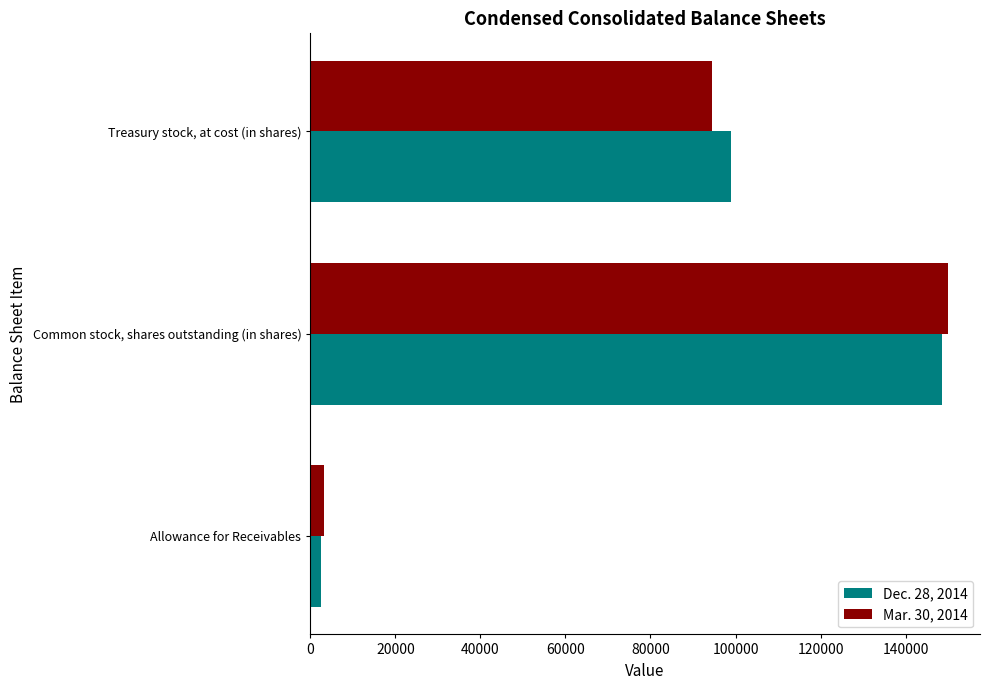

The value of Dec. 28, 2014 at Common stock, shares outstanding (in shares) is 94690. True or false?

False